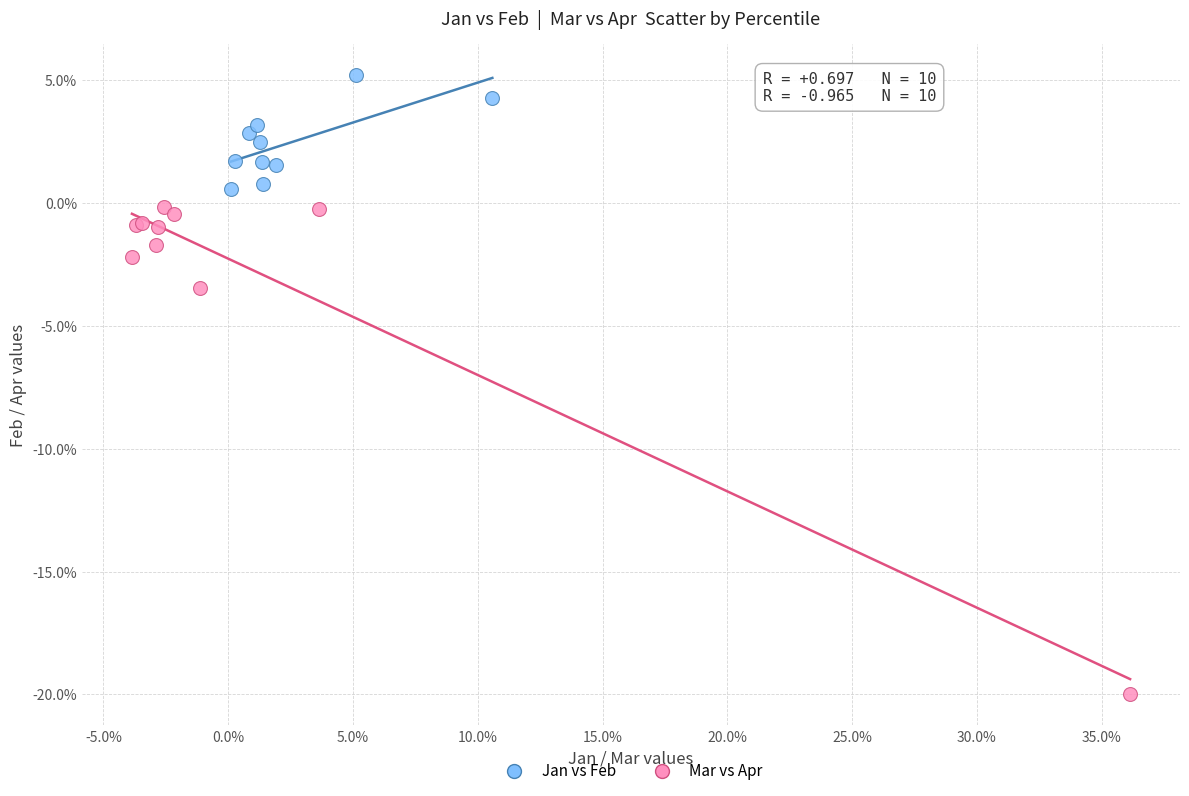

Which series reaches the minimum Y coordinate?

Mar vs Apr